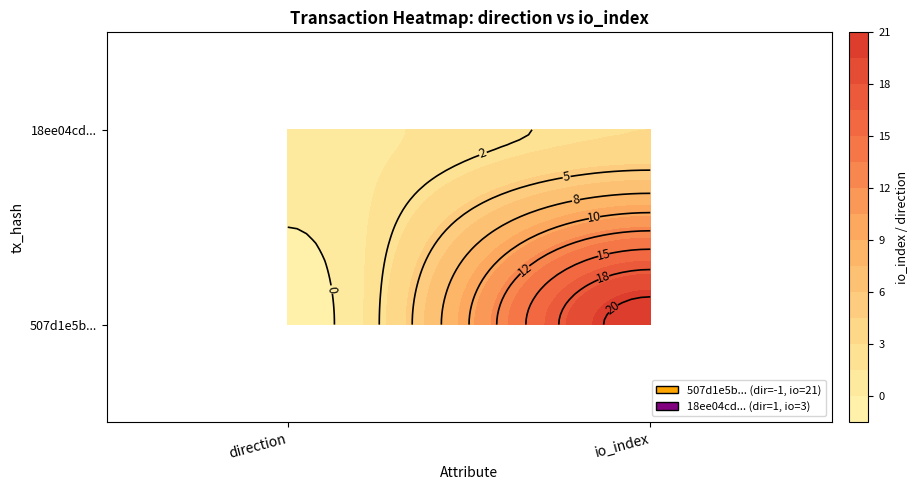

List the series in order of their overall mean, highest first.

507d1e5babf0d369d824a827cae281c5a979651, 18ee04cdabb86418e843fca6241a1232c814d57